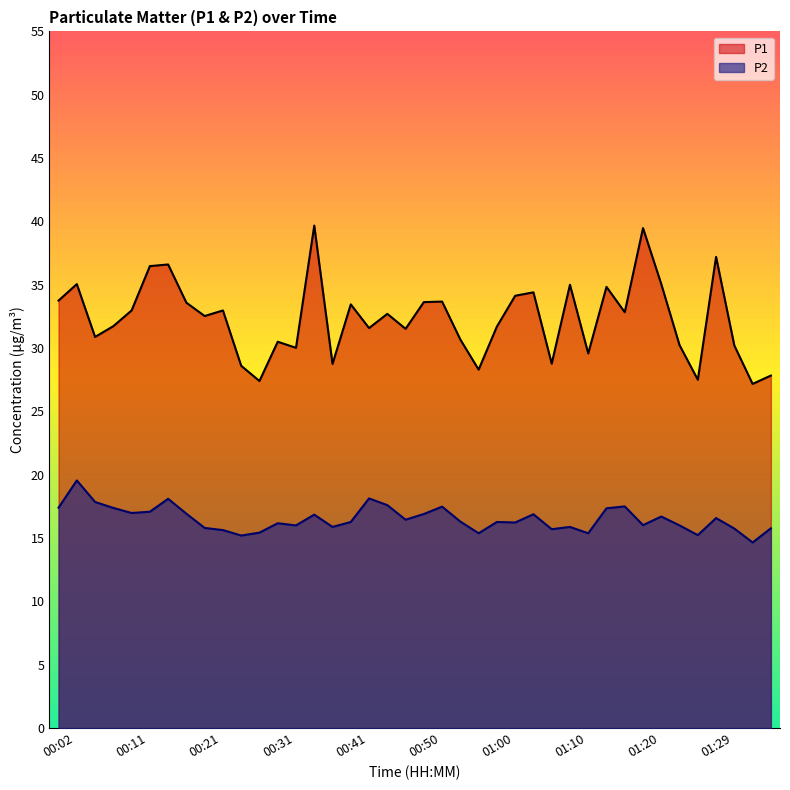

Which category has the highest value in the P2 series?

00:04